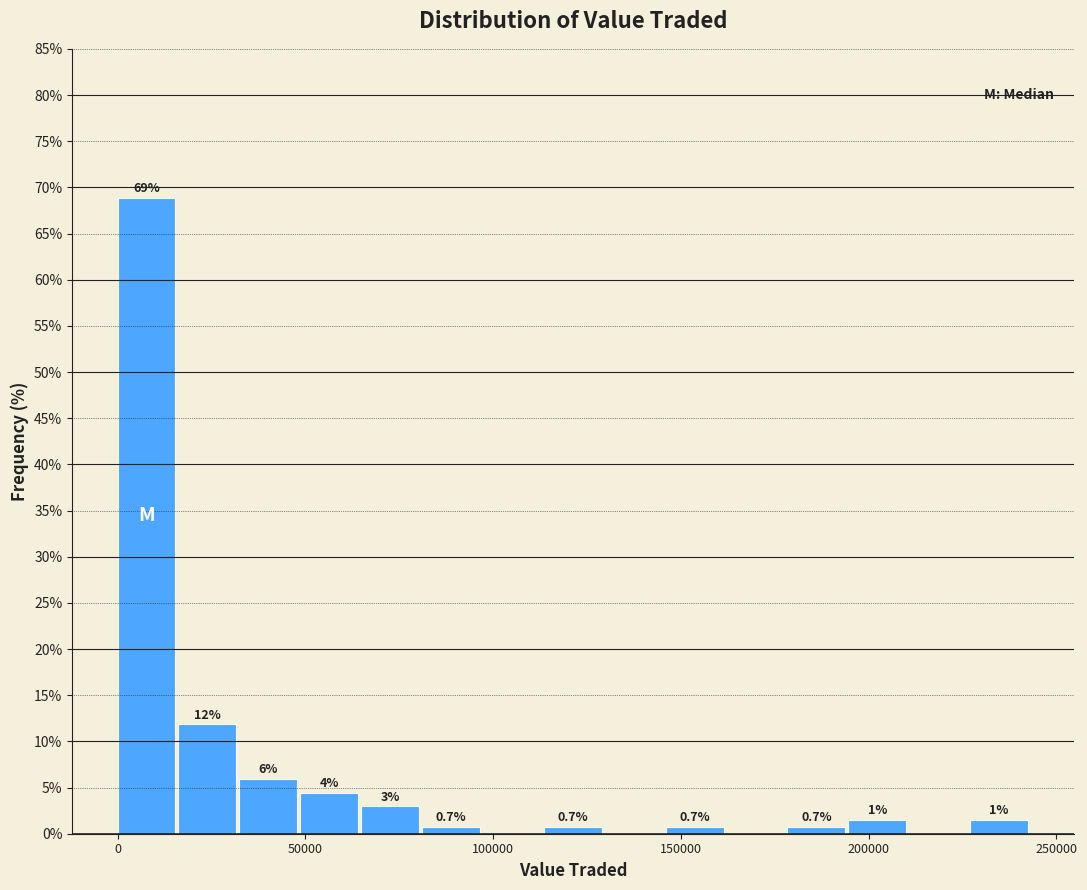

Read against the x-axis, roughly where is the centre of the tallest bar?

10000